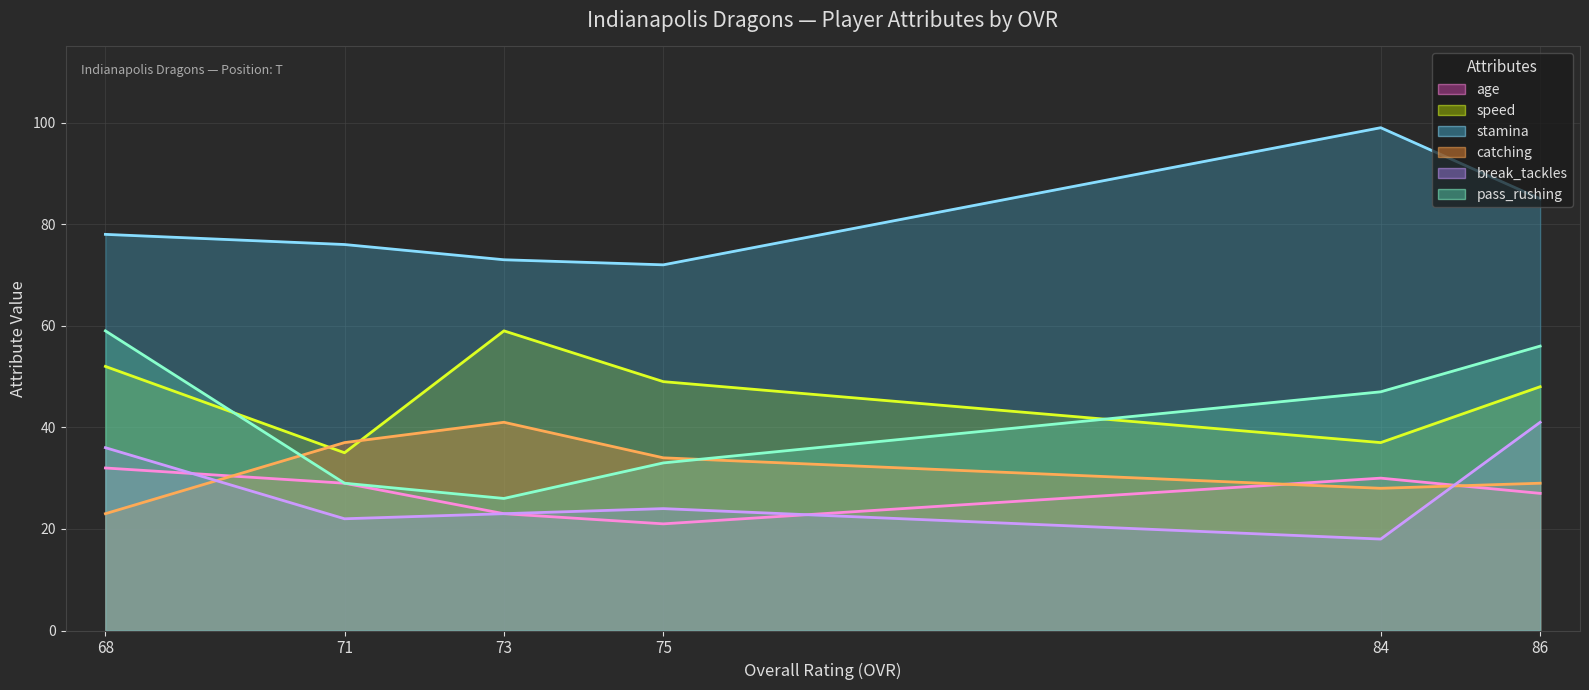

True or false: break_tackles (line) and stamina (line) cross at least once.

False